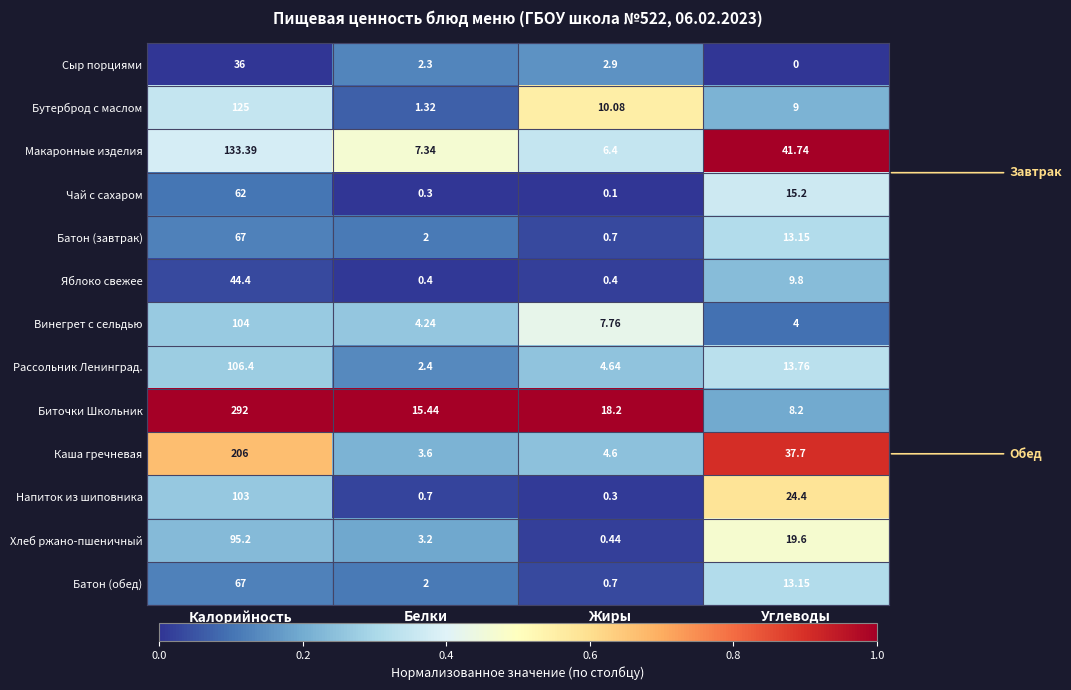

Which category has the lowest value across all series?

Углеводы